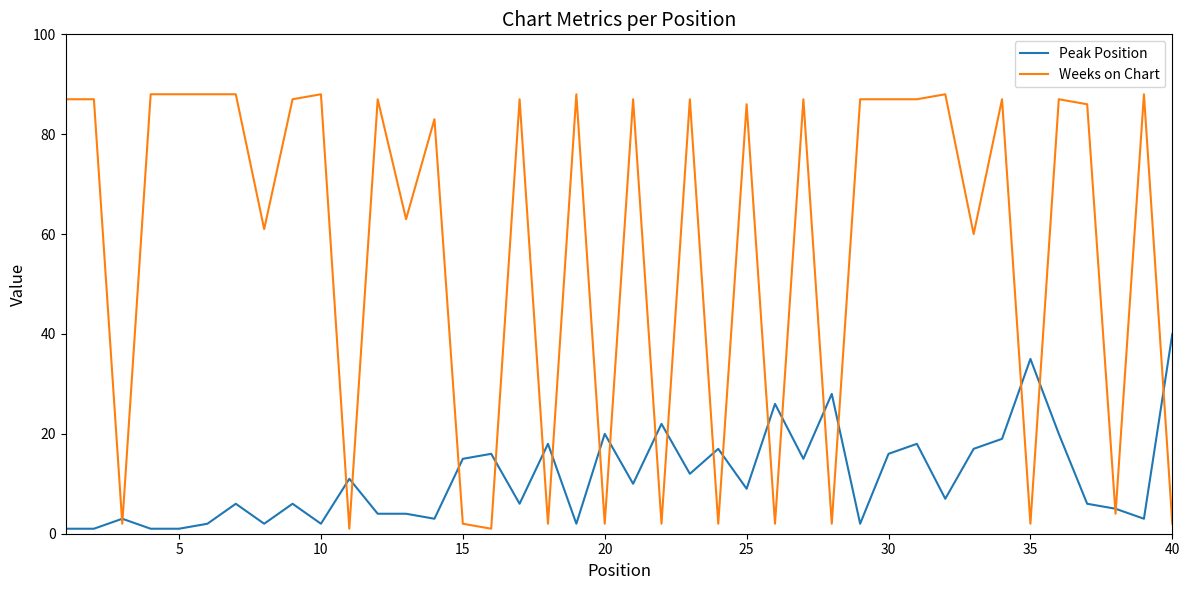

What are all the series names shown in the legend?

Peak Position, Weeks on Chart